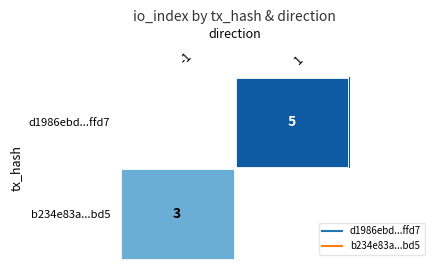

True or false: d1986ebd...ffd7 has a value of 8.2 at 1.

False